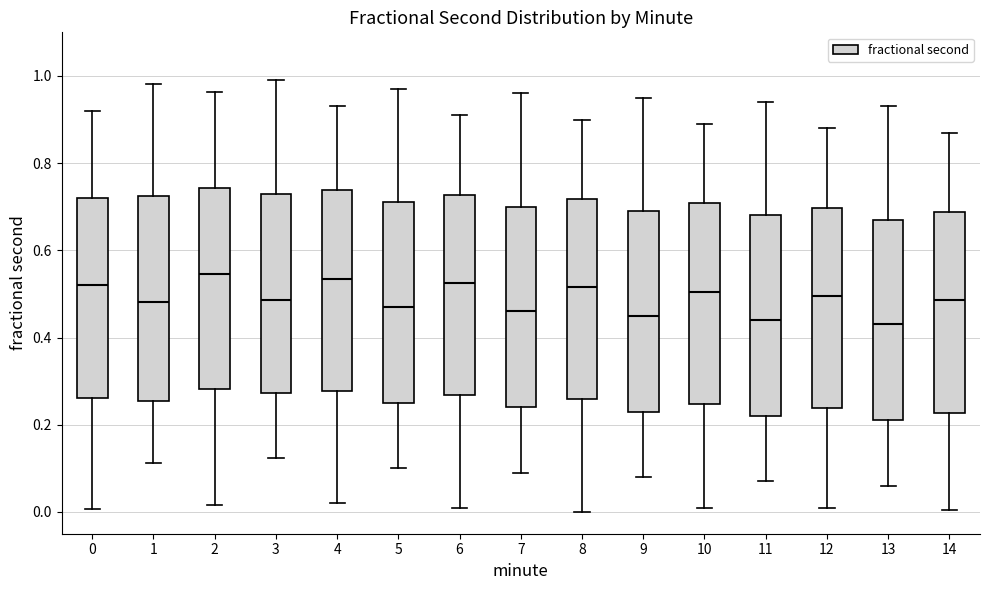

Where does the upper whisker of the box at x = 13 end on the y-axis? The values are not printed on the chart, so give them approximately, as read against the axis.

0.94